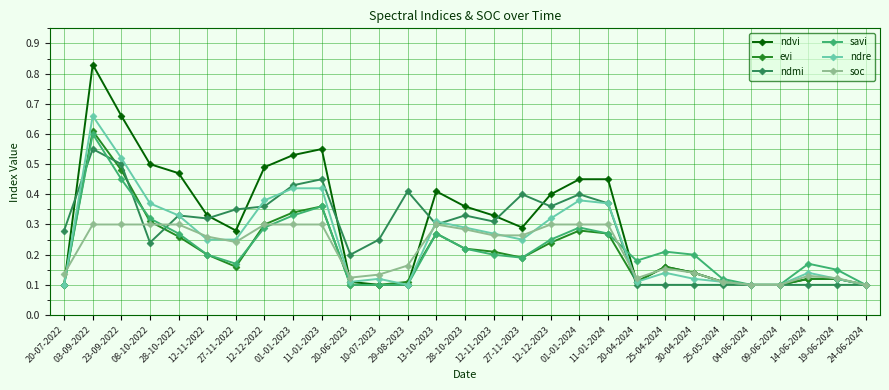

True or false: savi and ndmi cross at least once.

True